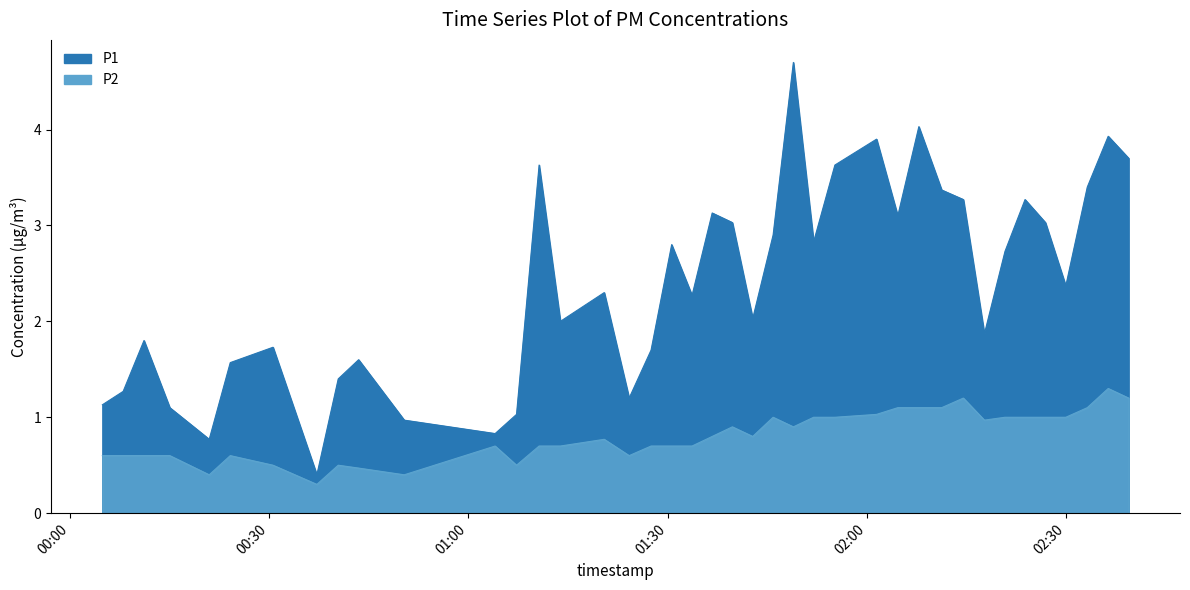

The value of P2 at 2022-09-09T01:51:59 is 0.5. True or false?

False